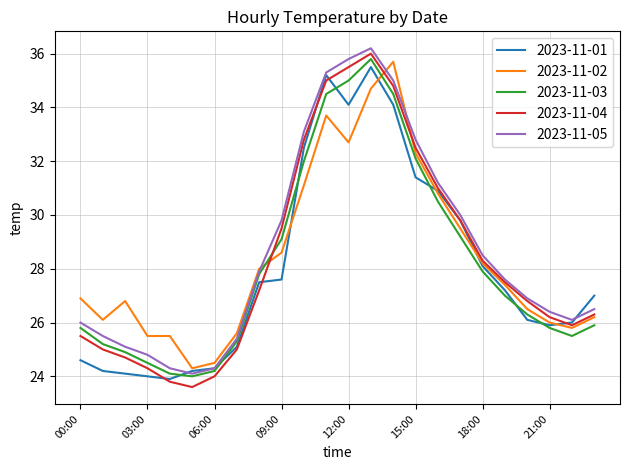

How many lines are shown in the chart?

5